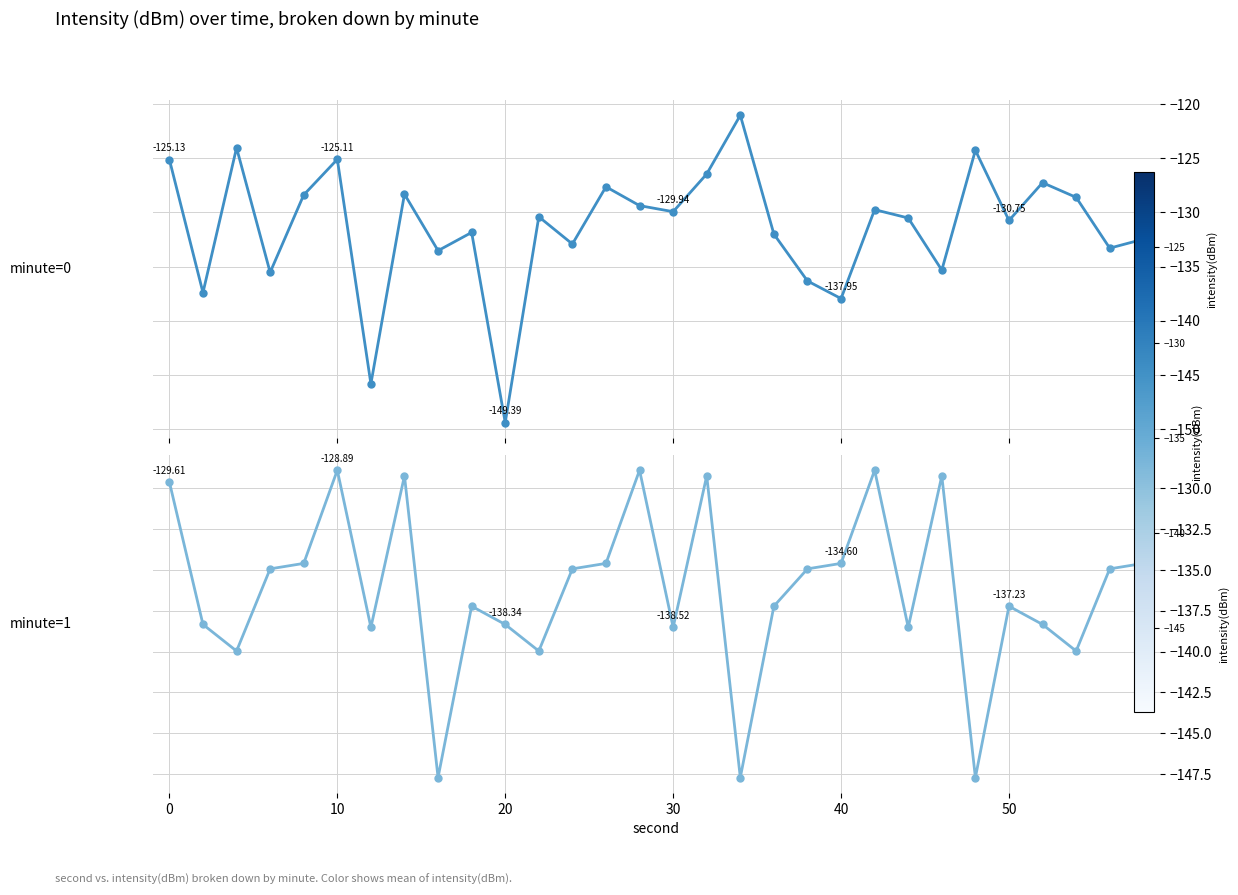

Does the chart have visible grid lines?

Yes